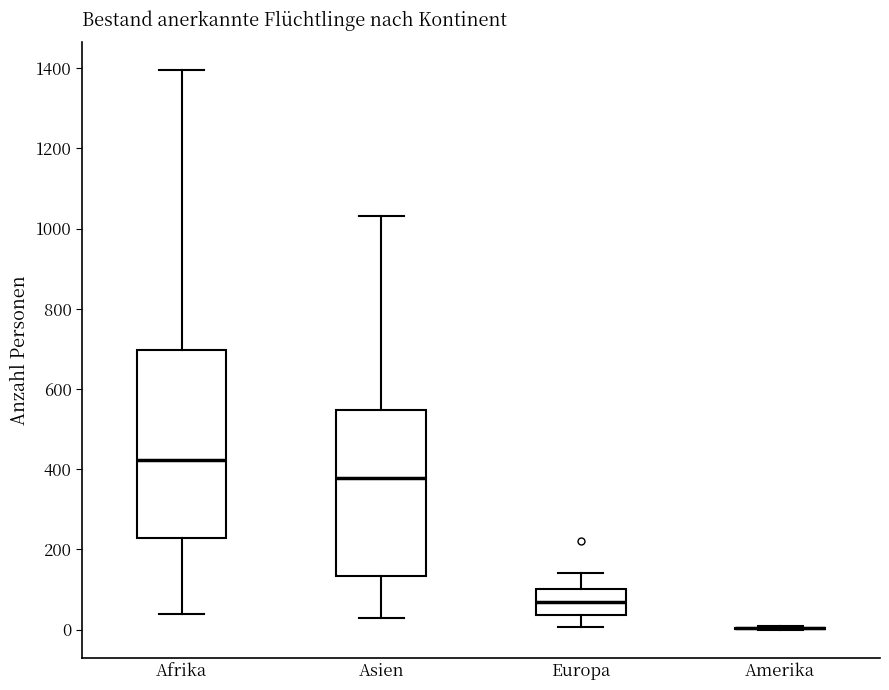

Reading left to right, transcribe this box plot: for each box, give where its median line is, the range the box spans, and where its two whiskers end, as read against the y-axis. The values are not printed on the chart, so give them approximately, as read against the axis.

Afrika: median 420, box 220 to 700, whiskers 40 to 1400
Asien: median 380, box 140 to 540, whiskers 40 to 1040
Europa: median 60, box 40 to 100, whiskers 0 to 140
Amerika: box collapsed to a line at 0, whiskers 0 to 0